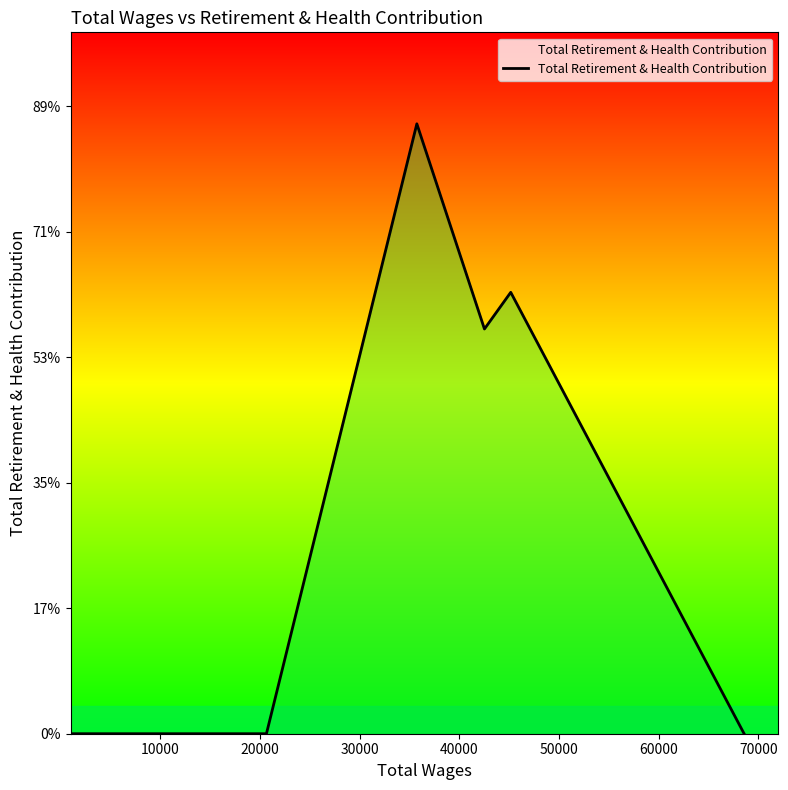

How many positive values are there?

3